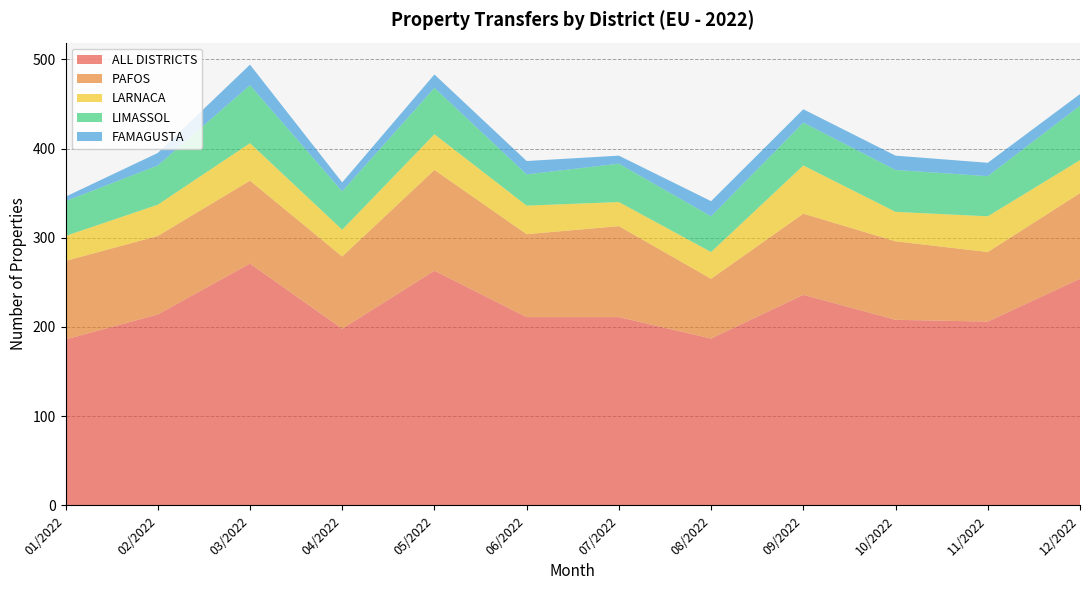

Reading left to right, transcribe all the data shown in this chart.

ALL DISTRICTS: 186	214	271	198	263	211	211	187	236	208	206	254
PAFOS: 88	88	93	81	113	93	102	67	91	88	78	96
LARNACA: 28	35	42	30	40	32	27	30	54	33	40	37
LIMASSOL: 39	44	65	43	52	35	43	40	48	47	45	61
FAMAGUSTA: 5	14	23	10	15	15	9	17	15	16	15	13